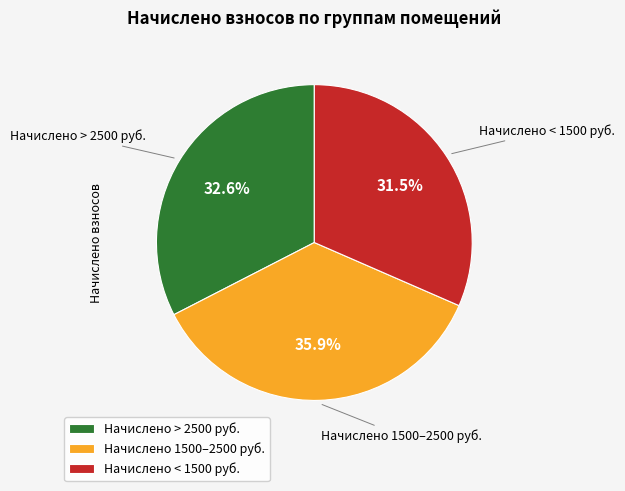

What percentage do Начислено < 1500 руб. and Начислено > 2500 руб. together represent?

64.1%